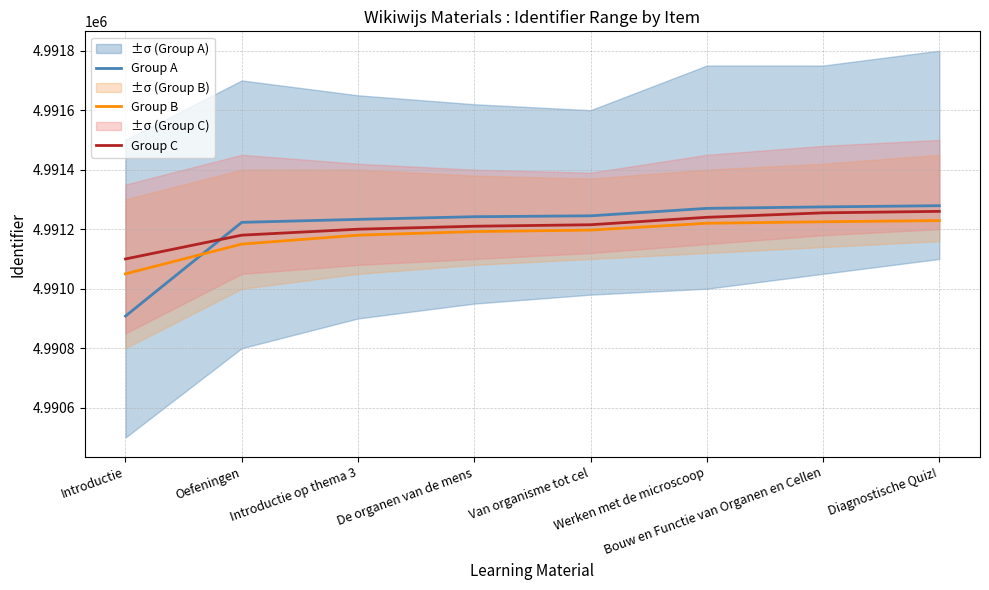

Reading left to right, list all the values displayed in this chart.

Group A: 4990908	4991223	4991233	4991242	4991245	4991270	4991275	4991279
Group B: 4991050	4991150	4991180	4991192	4991197	4991220	4991225	4991229
Group C: 4991100	4991180	4991200	4991210	4991215	4991240	4991255	4991260